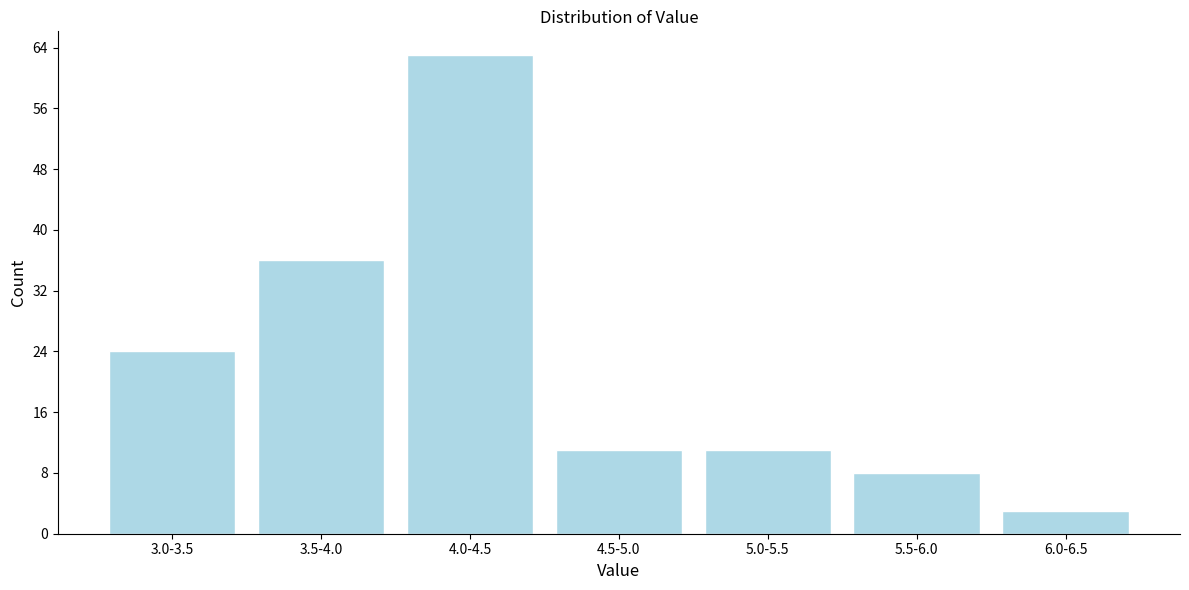

Reading right to left, extract all data points from this chart.

3	8	11	11	63	36	24